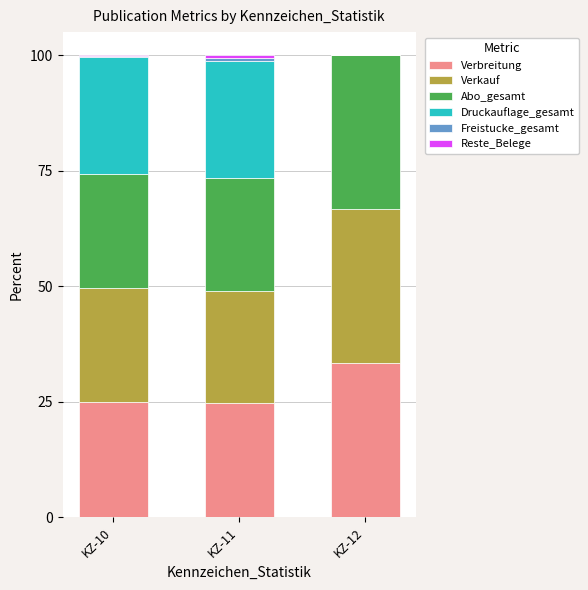

What is the highest value of the Verbreitung series?

33.3